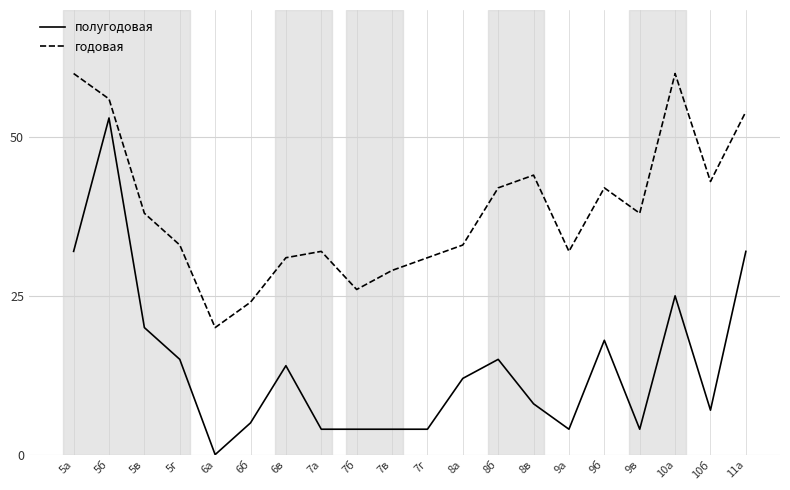

Which series has the largest total across all categories?

годовая